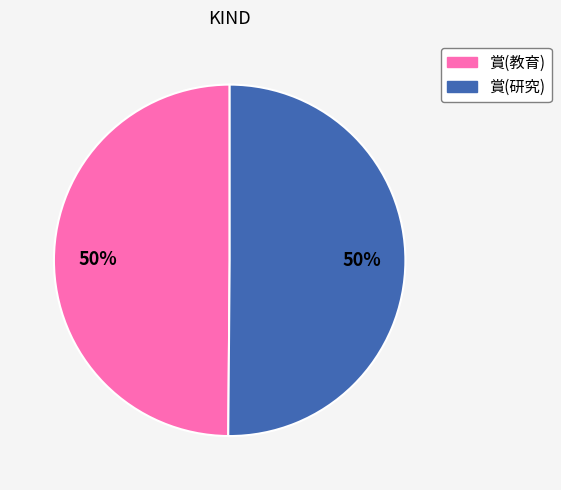

What percentage is the 賞(研究) slice, to the nearest percent?

50%